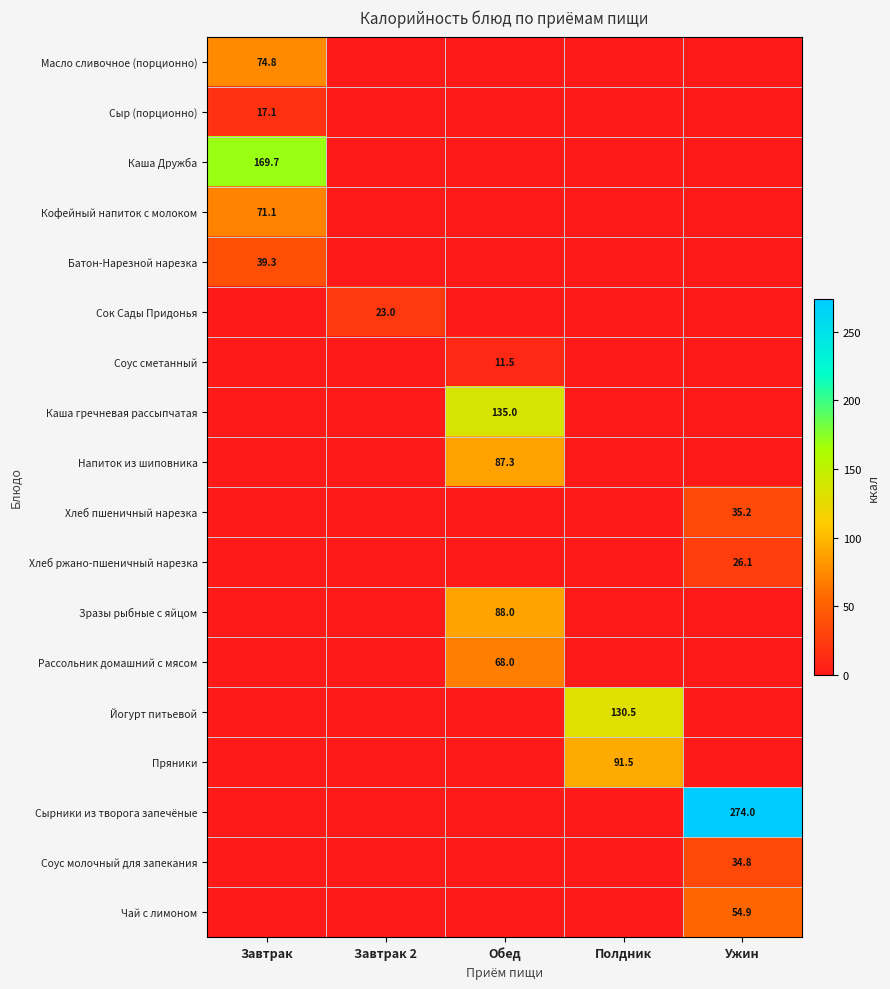

Which label corresponds to the largest value in the chart?

Ужин